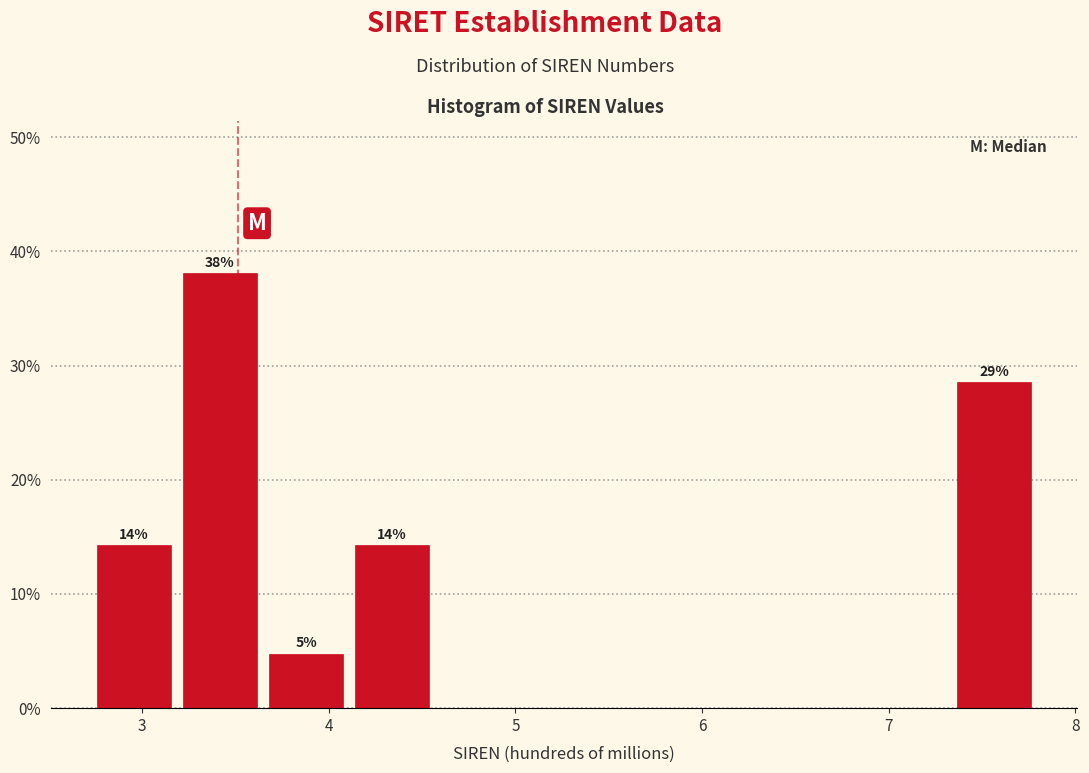

Which range on the x-axis has the tallest bar?

3.2 to 3.6